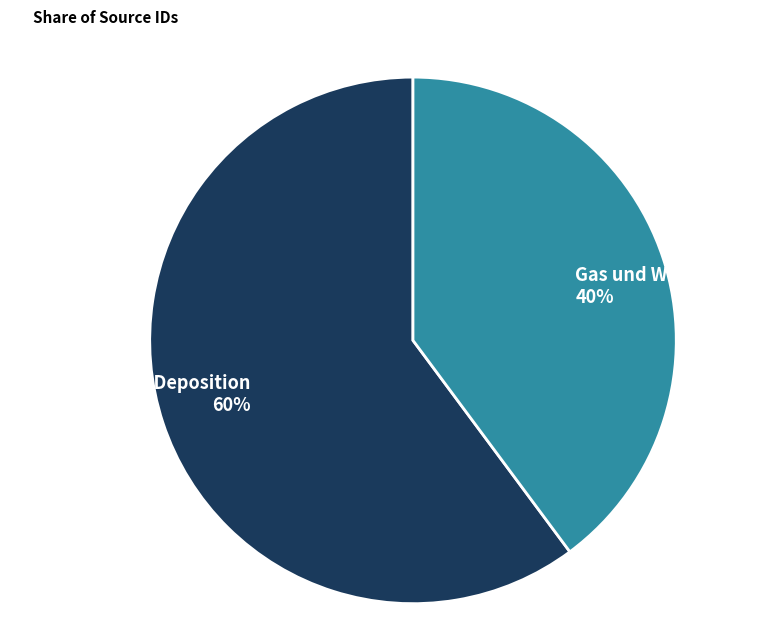

Do Chemical Vapor Deposition and Gas und Wasserfach together represent more than half of the pie?

Yes